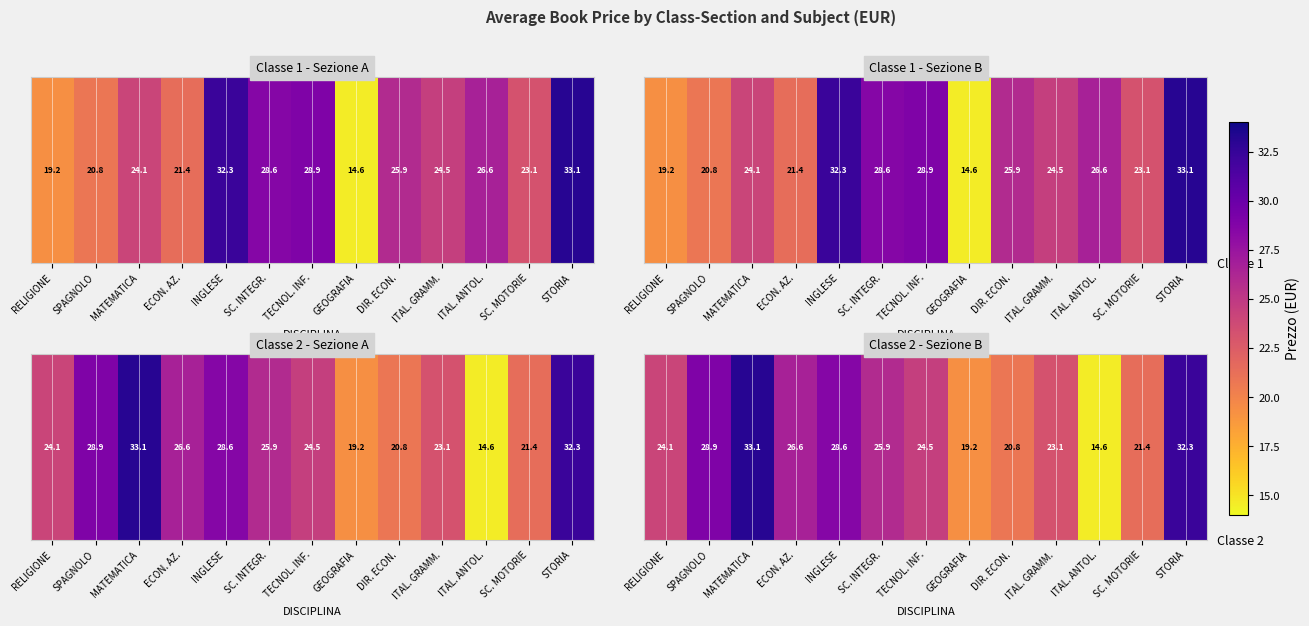

What is the difference between the second highest and minimum values?

17.7